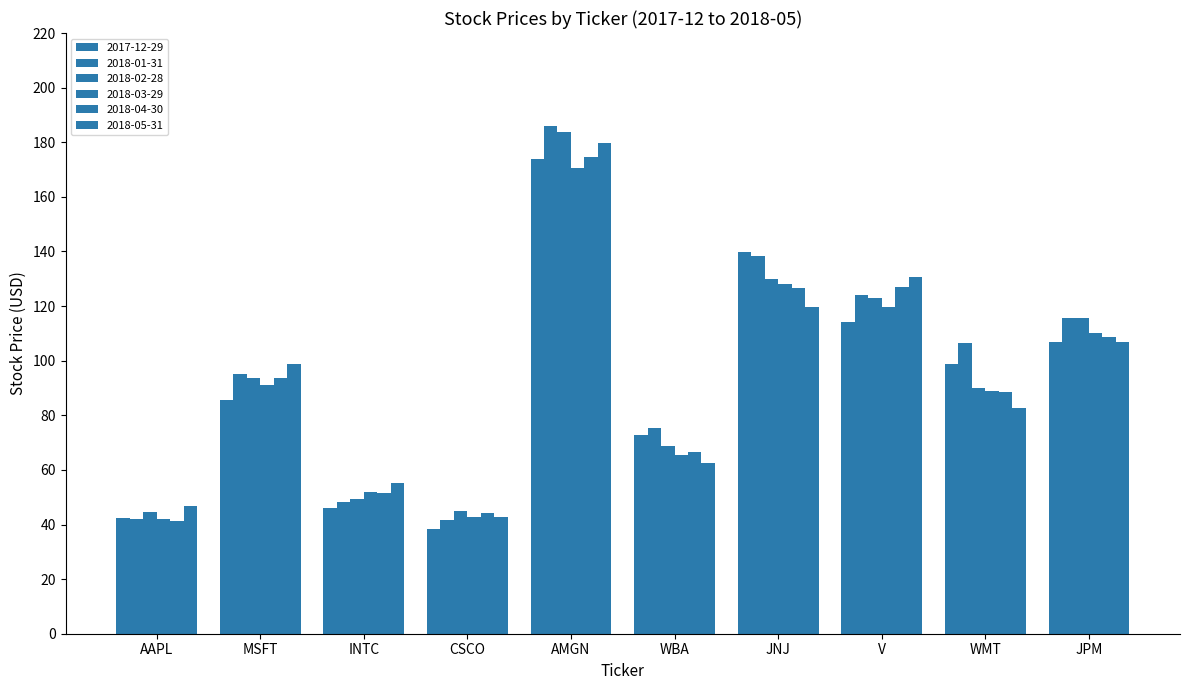

At which label does 2018-05-31 first exceed 98?

MSFT